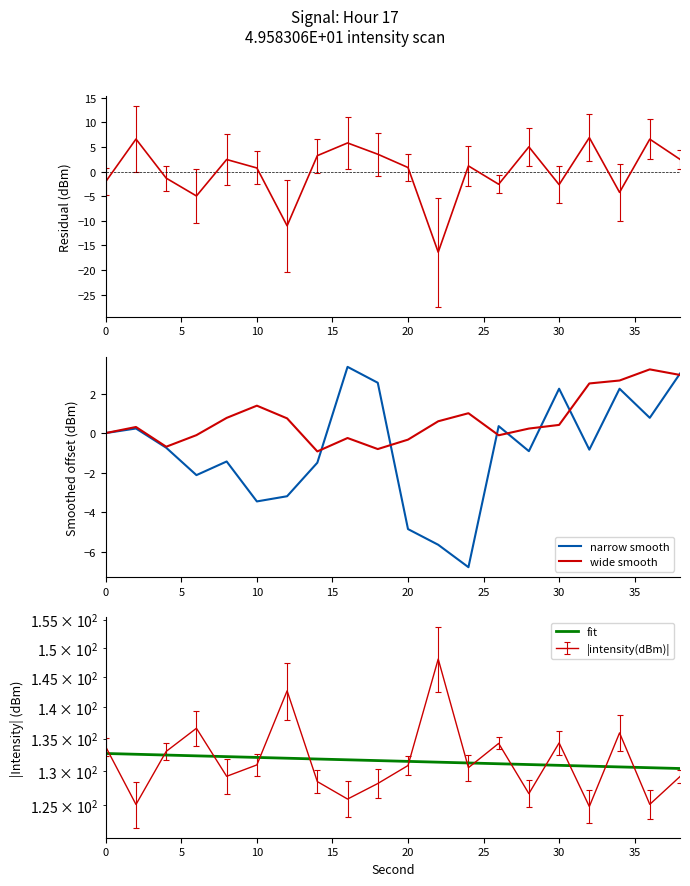

How many intersections are there between wide smooth and narrow smooth?

7